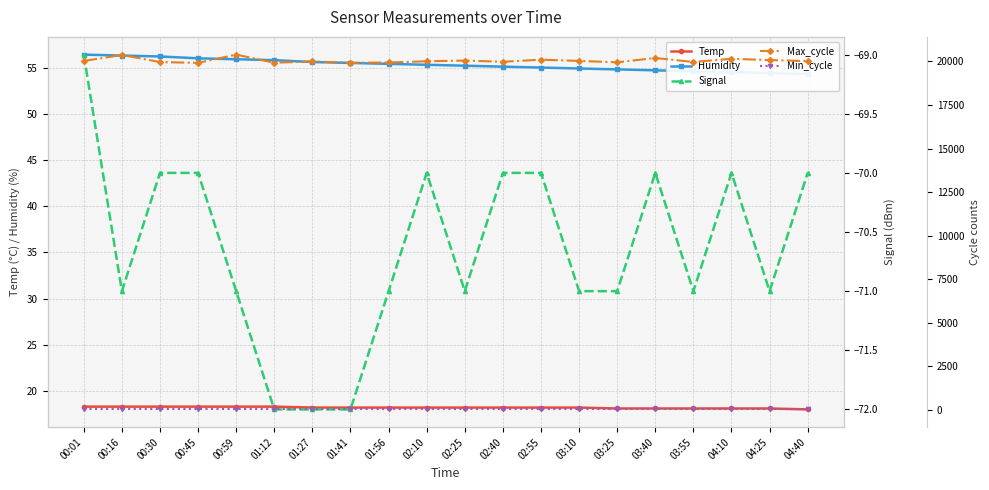

What is the minimum value for Max_cycle?

19918.0